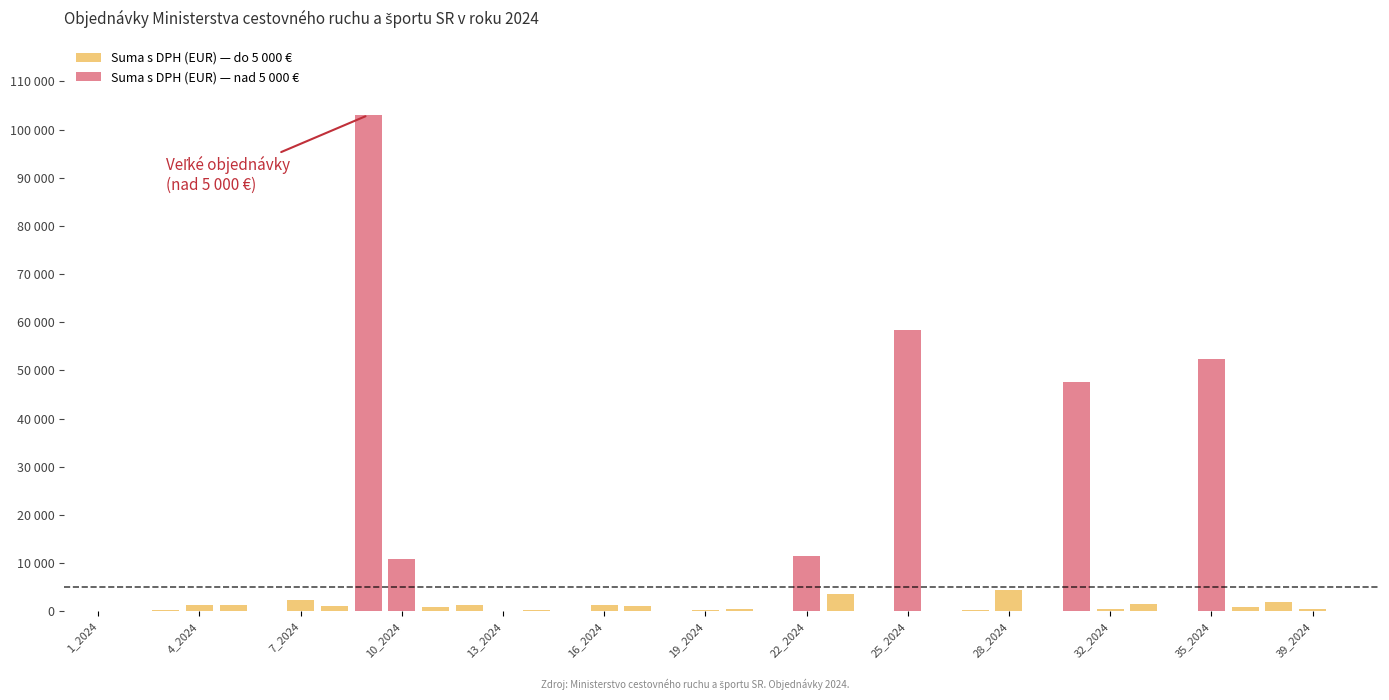

Which series has the widest spread of values?

Suma s DPH (EUR) — nad 5 000 €